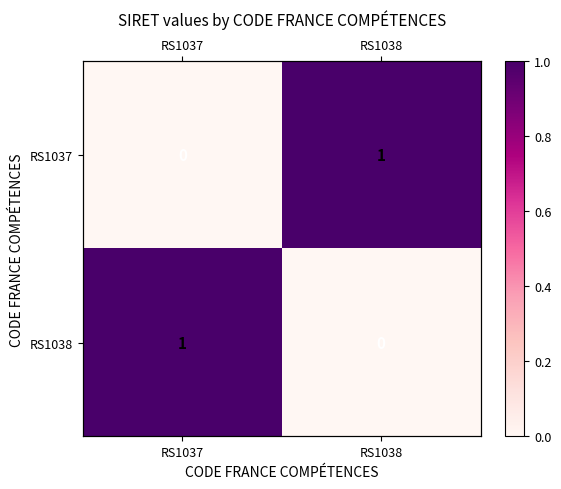

Which series changed the most between RS1037 and RS1038?

RS1037